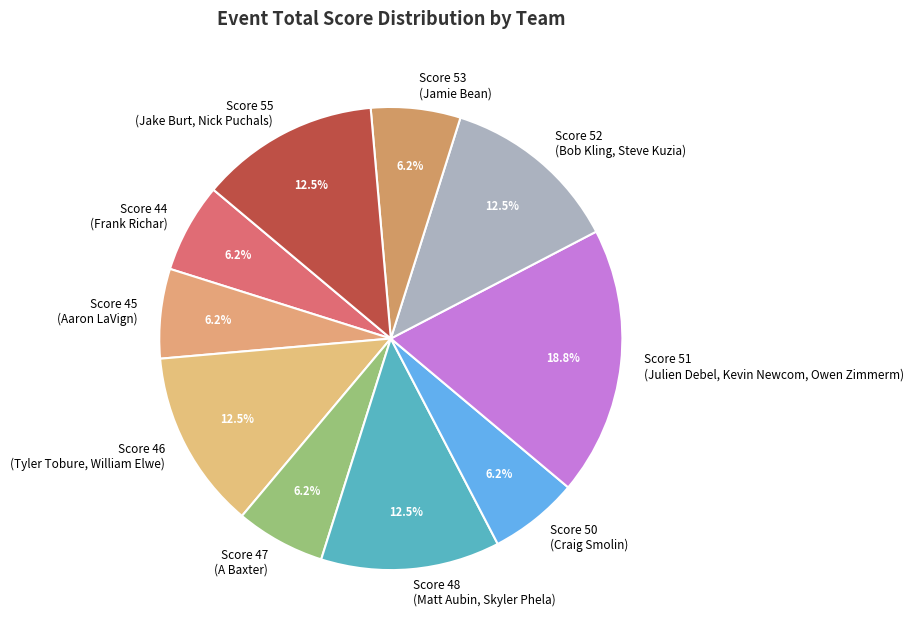

Approximately how many times larger is the value at Score 52 (Bob Kling, Steve Kuzia) compared to Score 46 (Tyler Tobure, William Elwe)?

1.0